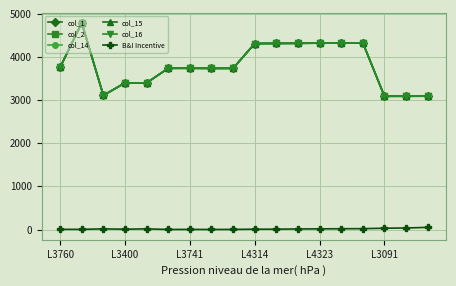

Does the chart have visible grid lines?

Yes